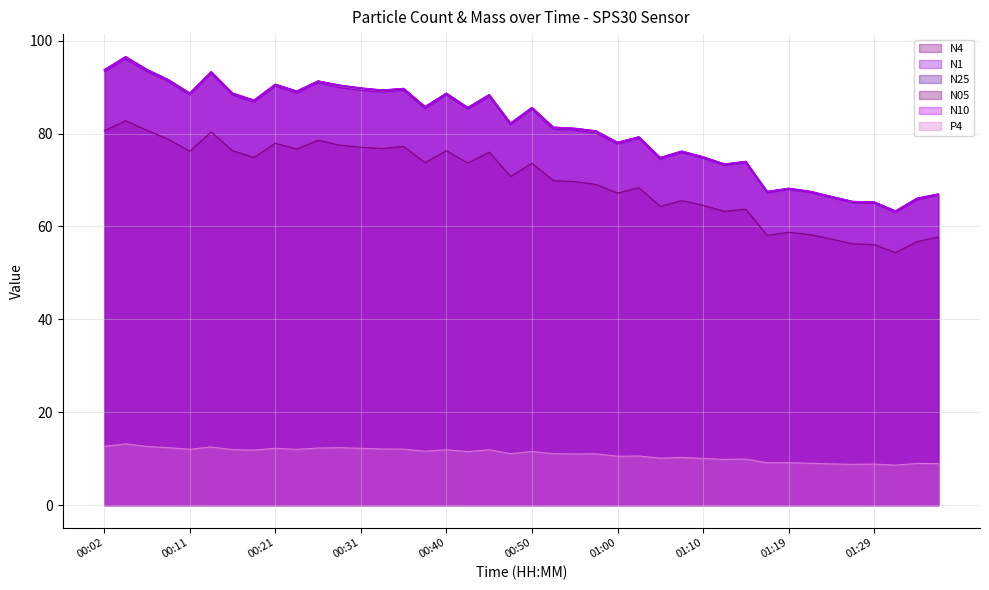

What are all the series names shown in the legend?

N4, N1, N25, N05, N10, P4